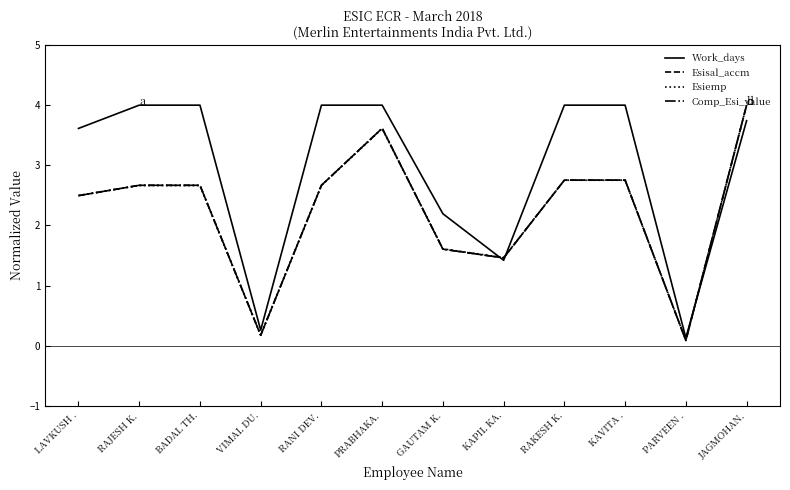

Which series ends up on top after the final intersection of Esiemp and Work_days?

Esiemp